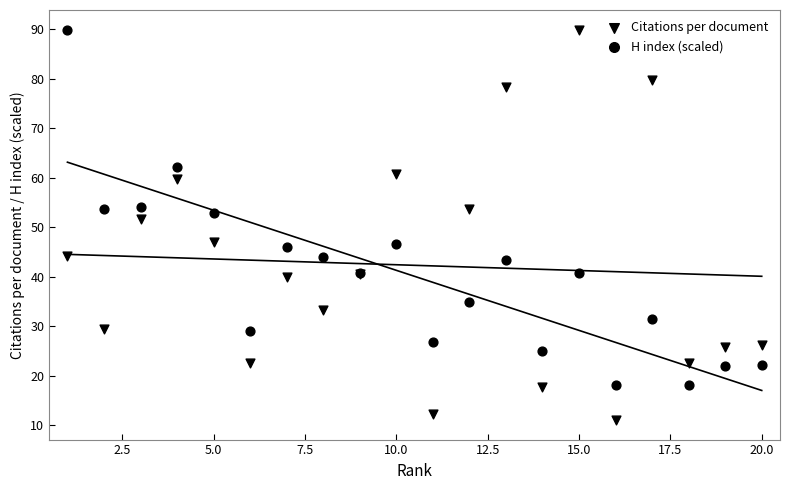

Which series contains the highest Y value?

Citations per document